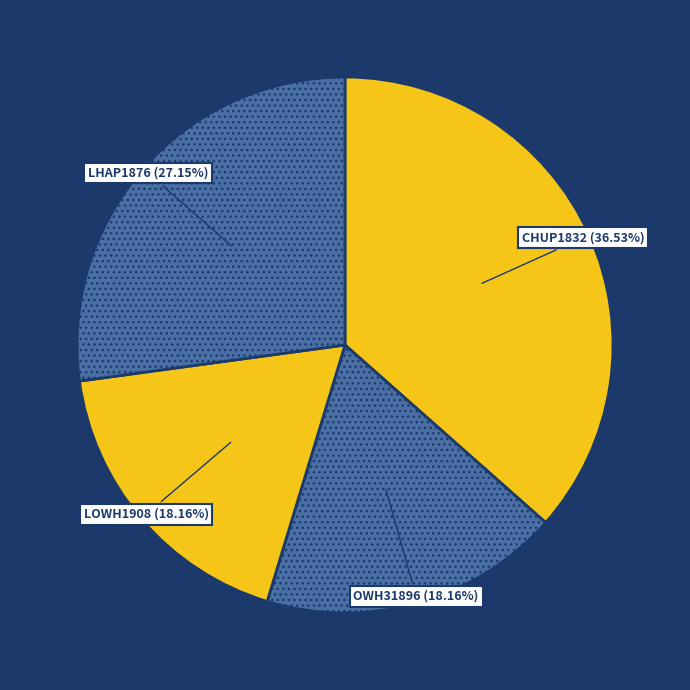

Which slice is the largest?

CHUP1832